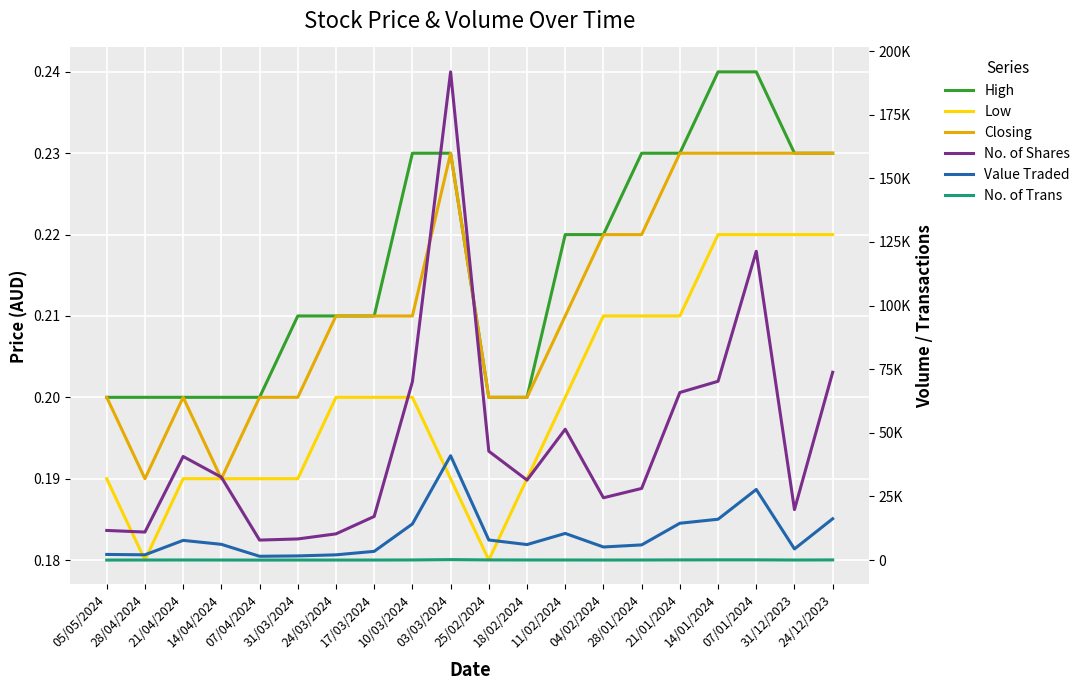

Count the Low values in the range 0 to 1.

20